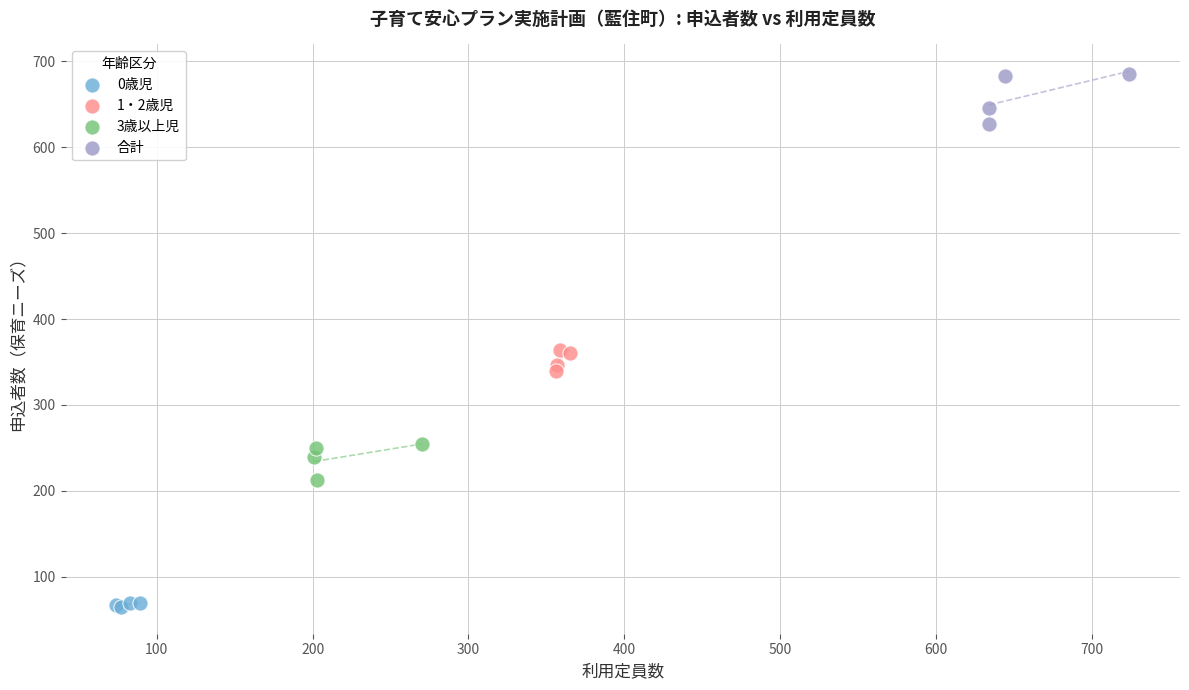

Which series contains the highest Y value?

合計